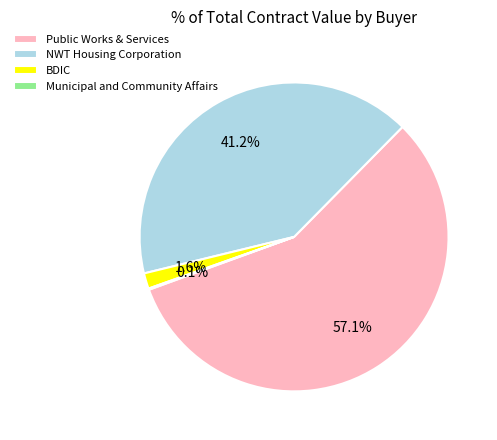

Combined, what portion of the pie is BDIC and Public Works & Services?

58.7%